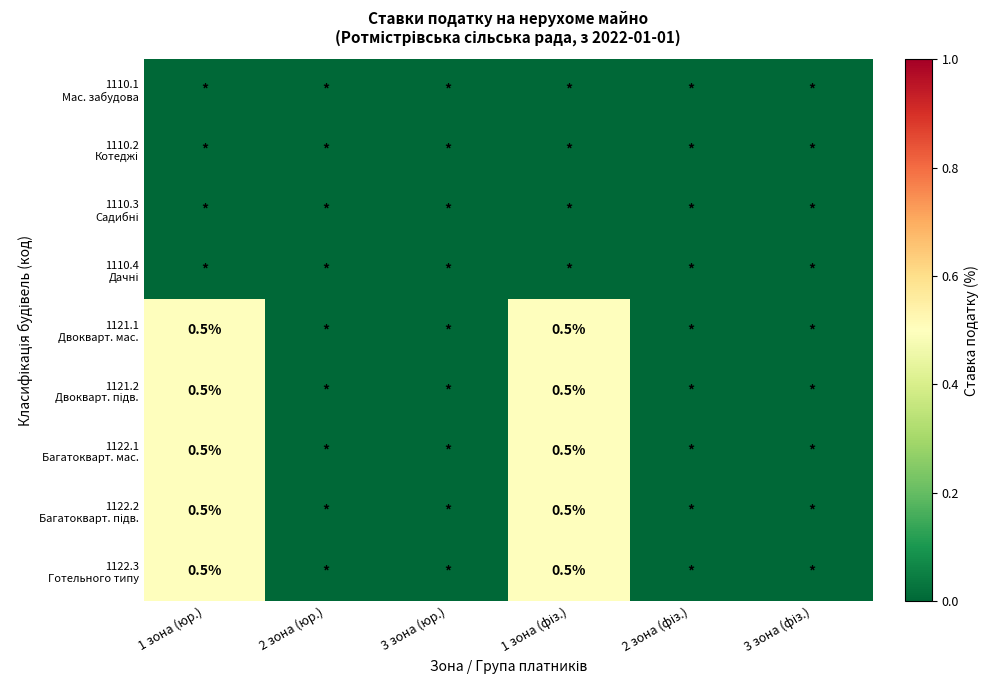

Is the value of 1122.3 Готельного типу at 1 зона (фіз.) greater than the value of 1122.1 Багатокварт. мас. at 2 зона (юр.)?

Yes